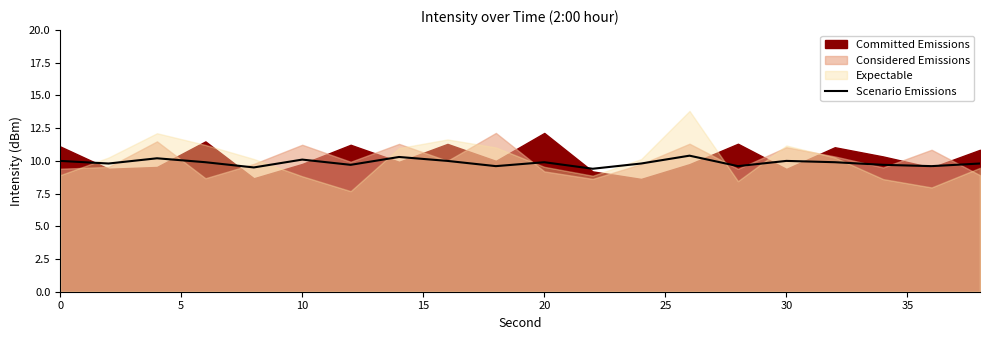

True or false: Scenario Emissions has a value of 10.0 at 30.

True